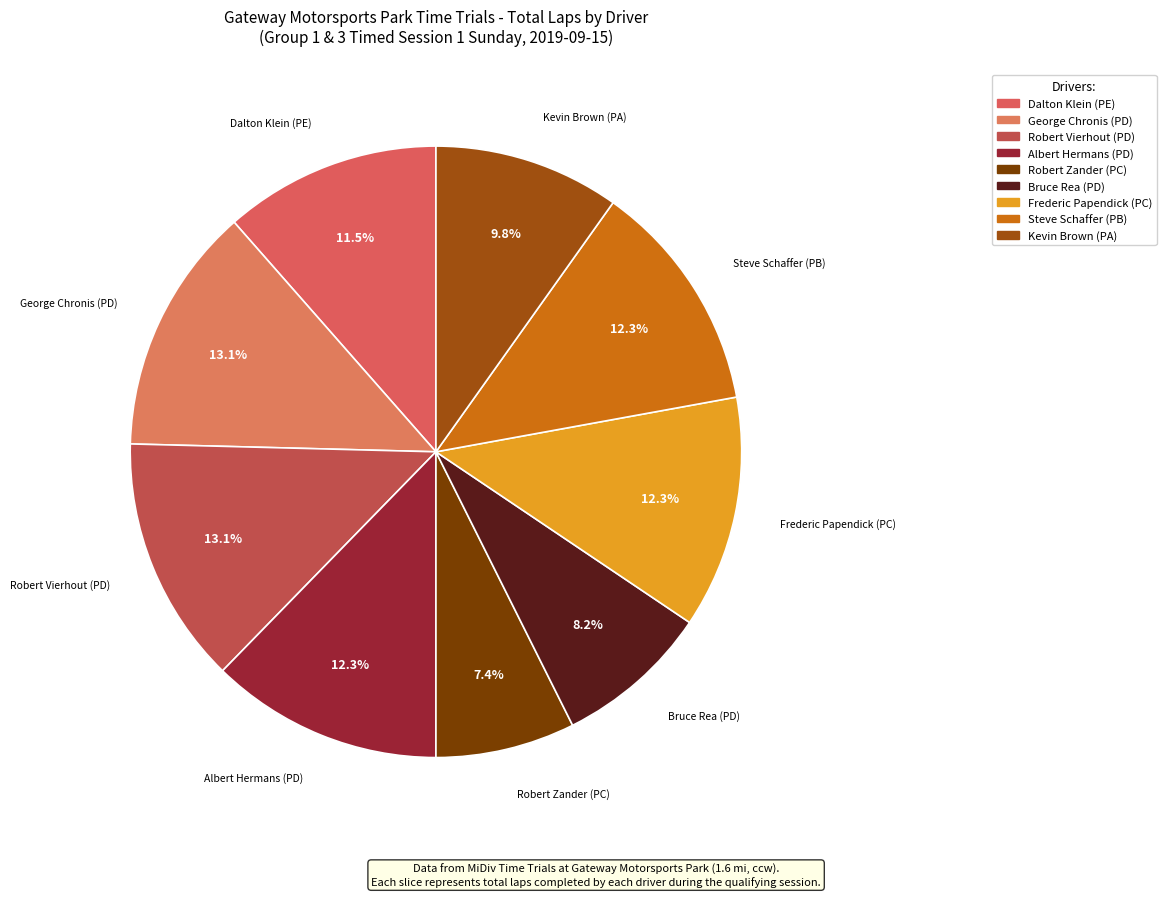

Does any single category account for the majority?

No